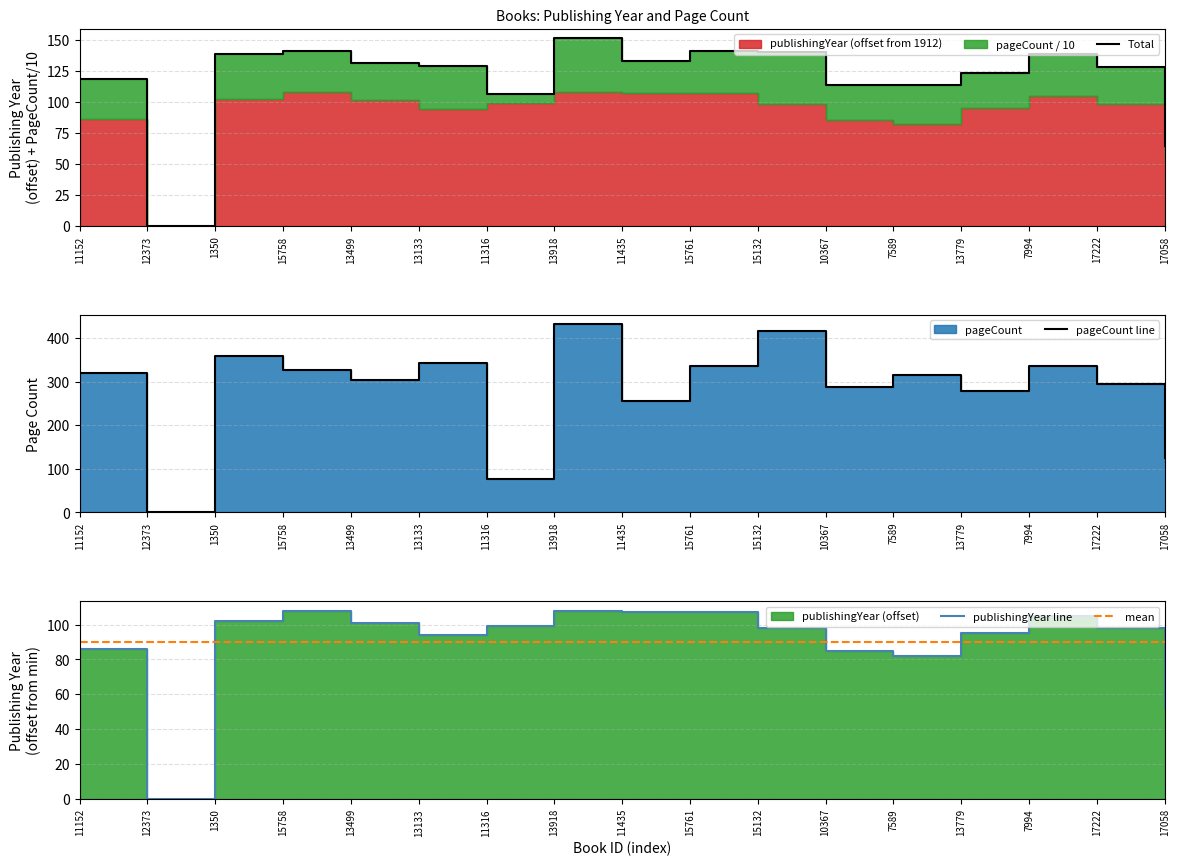

How many times do publishingYear line and pageCount line cross each other?

2